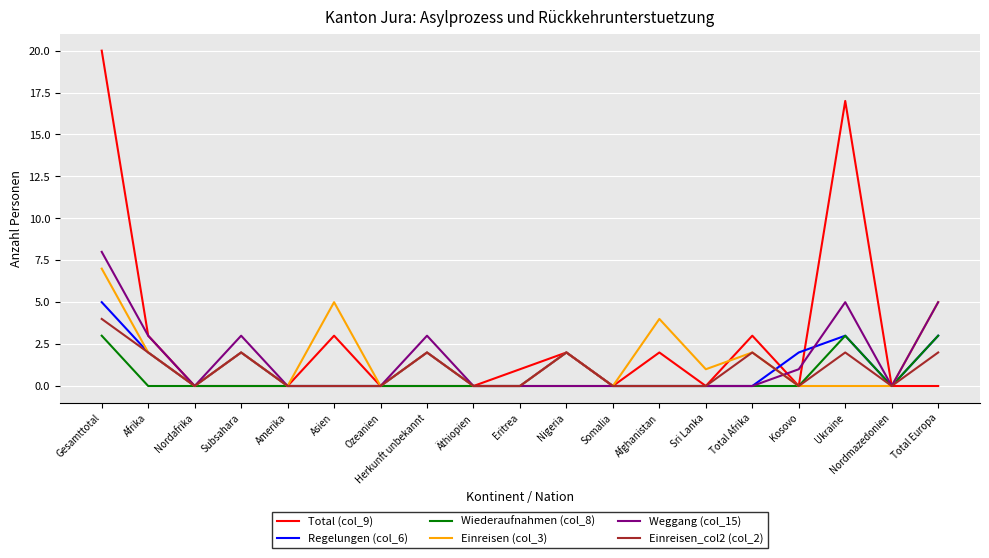

Which series changed the most between Subsahara and Afghanistan?

Weggang (col_15)